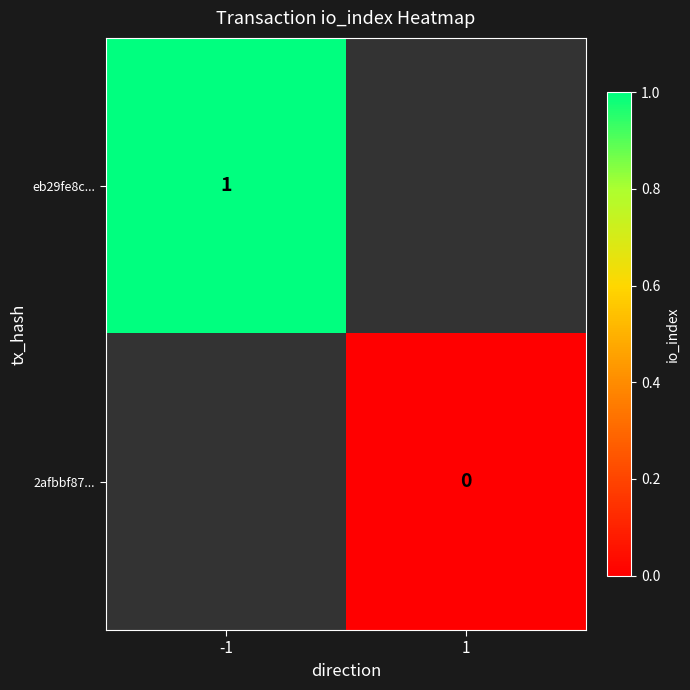

At how many categories does at least one series exceed 0?

1